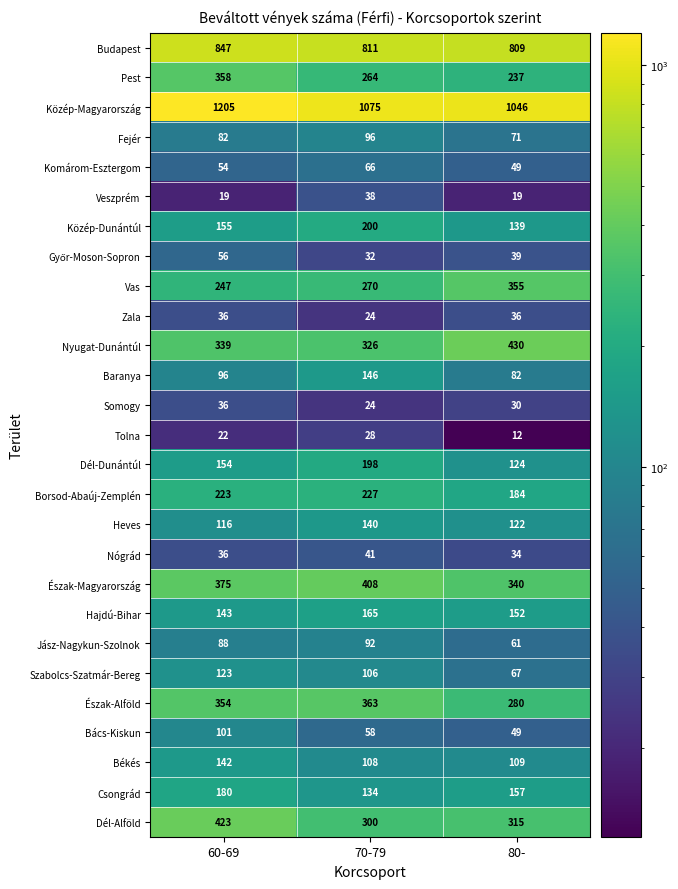

At which label is Szabolcs-Szatmár-Bereg closest to 95?

70-79